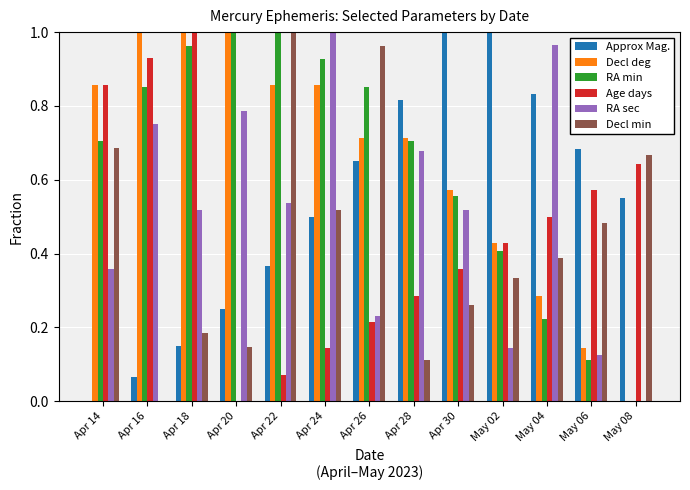

Is it true that Decl deg equals -0.3 at May 08?

False